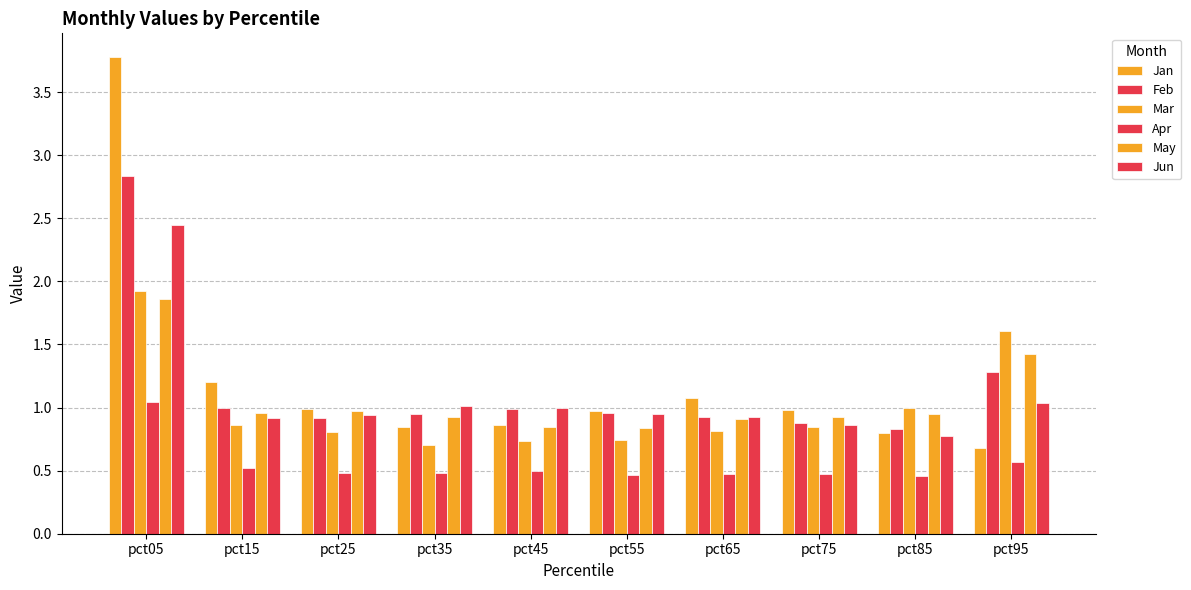

How many groups of bars are there?

10